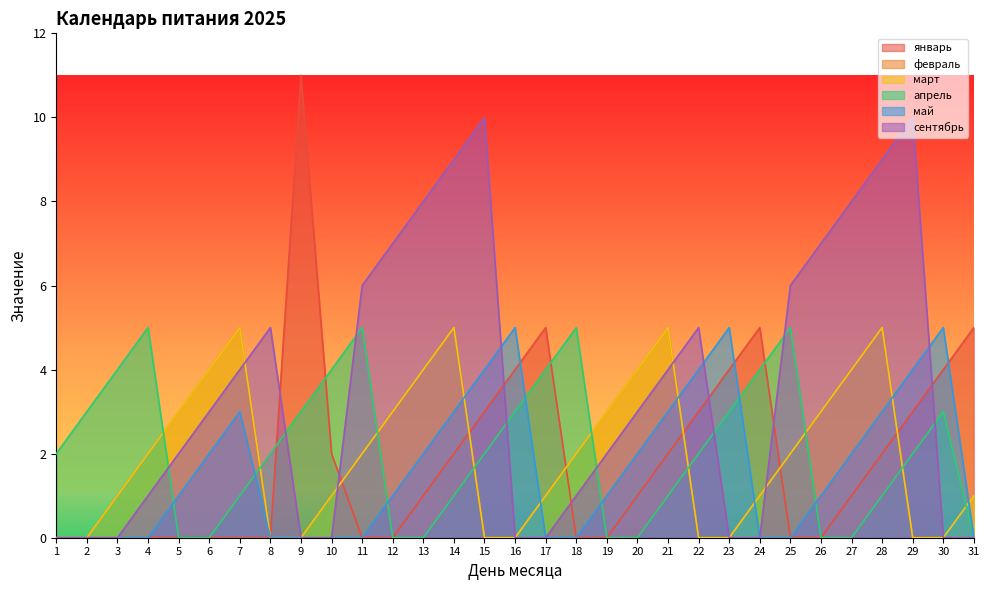

What is the average value of the февраль series?

2